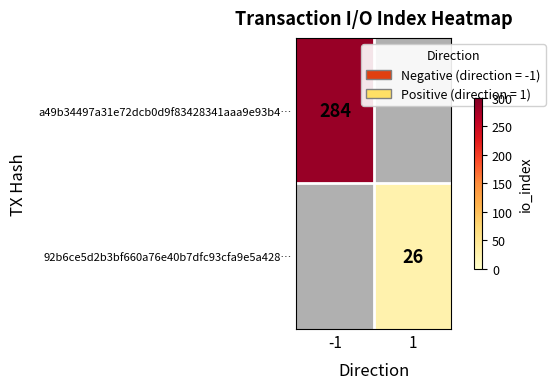

What is the smallest value displayed?

26.0